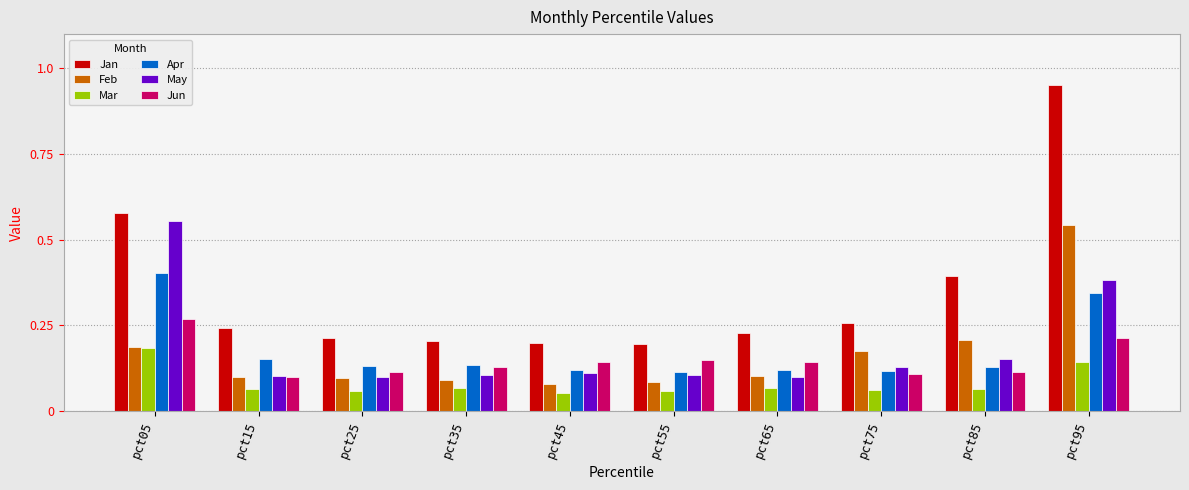

Does the chart contain stacked bars?

No